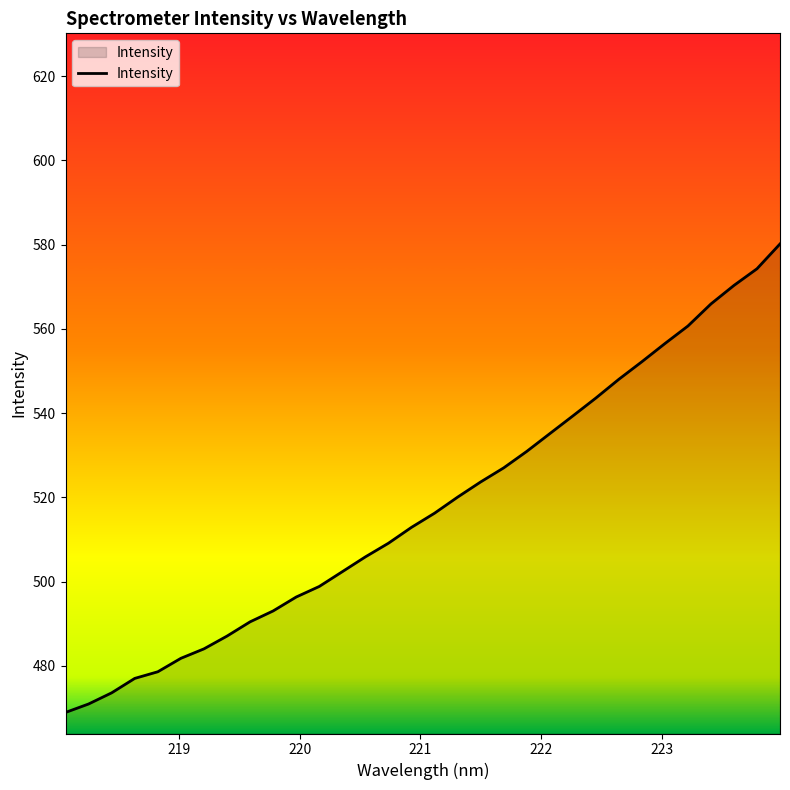

What is the difference between the maximum and minimum values?

111.2